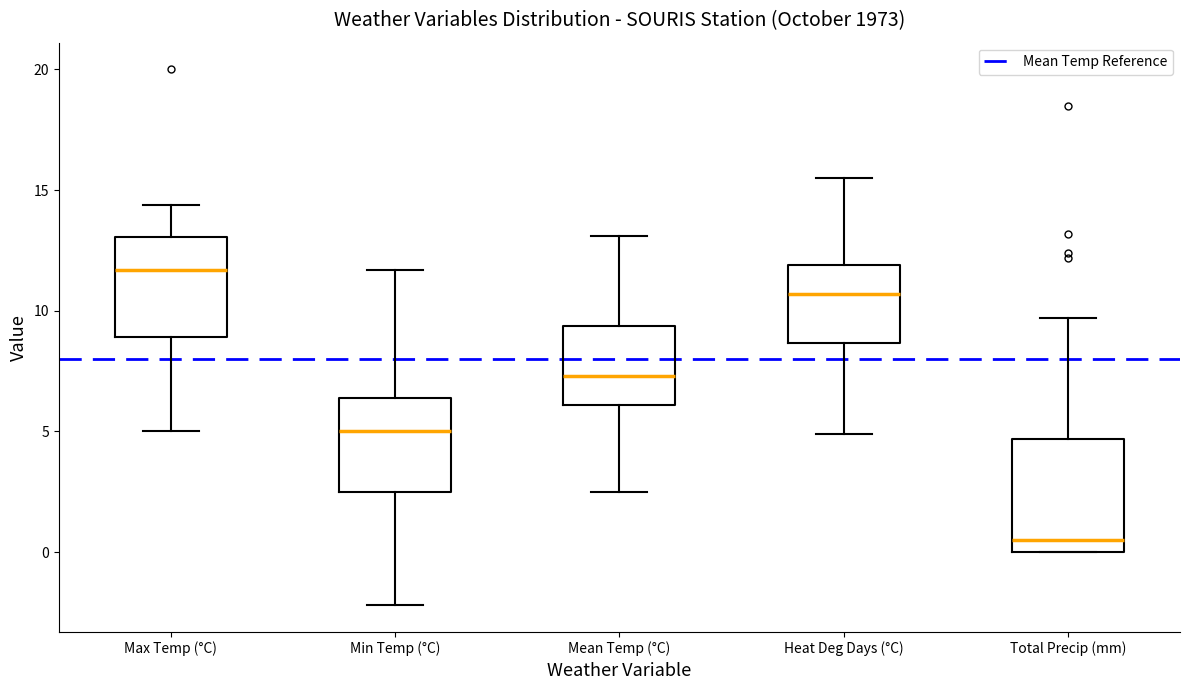

Reading left to right, read every box against the y-axis: the position of its median line, the range the box covers, and the ends of its whiskers. The values are not printed on the chart, so give them approximately, as read against the axis.

Max Temp (°C): median 11.5, box 9.0 to 13.0, whiskers 5.0 to 14.5
Min Temp (°C): median 5.0, box 2.5 to 6.5, whiskers -2.0 to 11.5
Mean Temp (°C): median 7.5, box 6.0 to 9.5, whiskers 2.5 to 13.0
Heat Deg Days (°C): median 10.5, box 8.5 to 12.0, whiskers 5.0 to 15.5
Total Precip (mm): median 0.5, box 0.0 to 4.5, whiskers 0.0 to 9.5